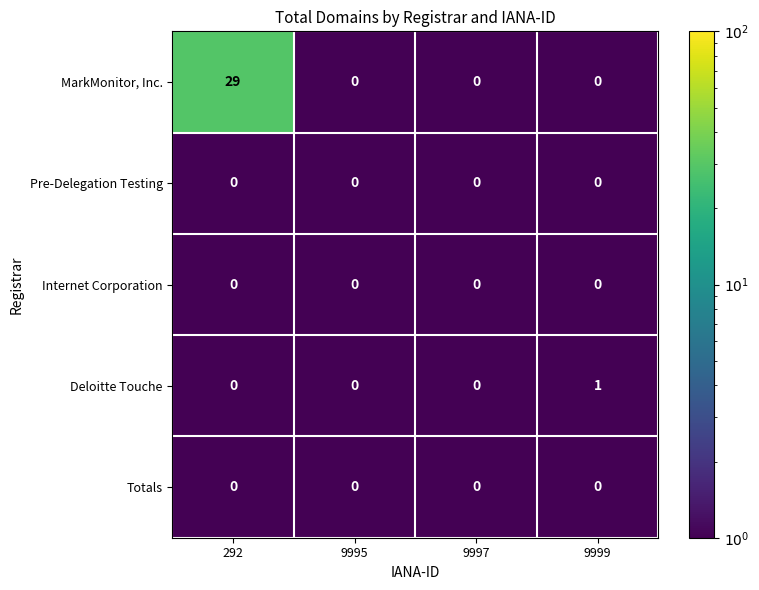

At which category does the chart reach its peak across all series?

292